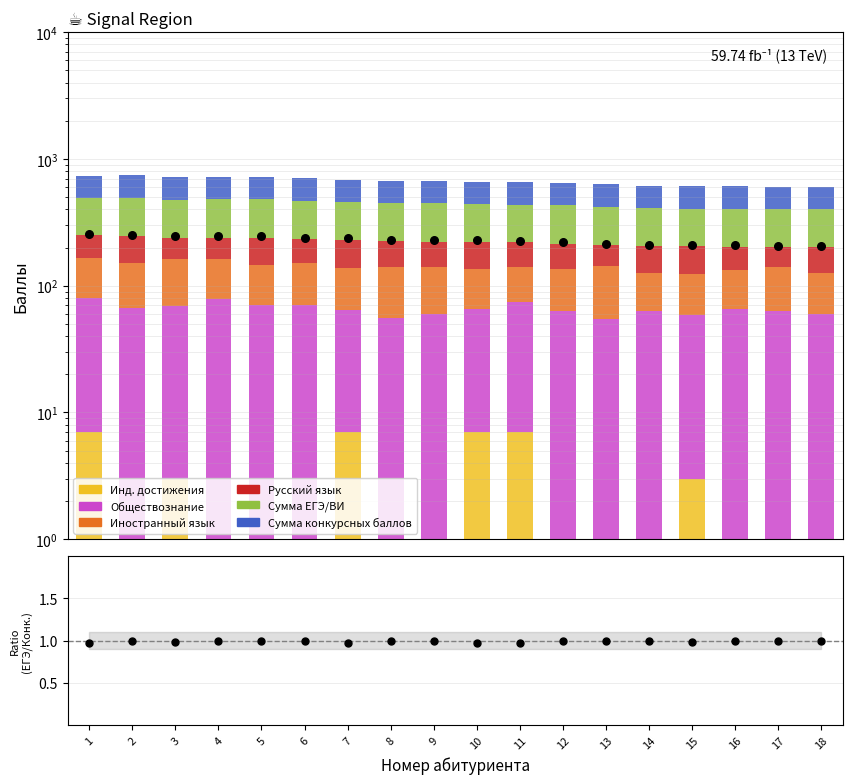

Which series reaches the maximum Y coordinate?

Сумма конкурсных баллов